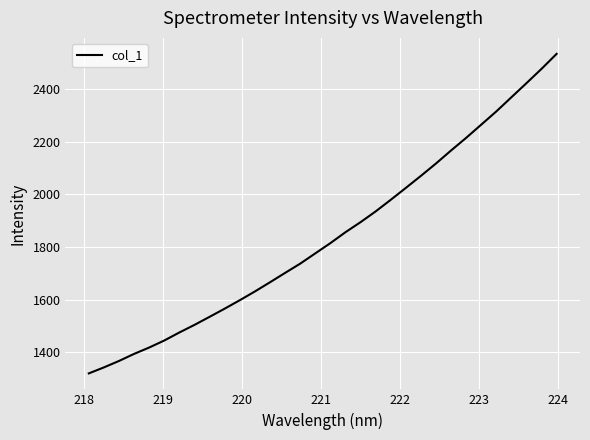

What is the maximum value shown in the chart?

2534.9